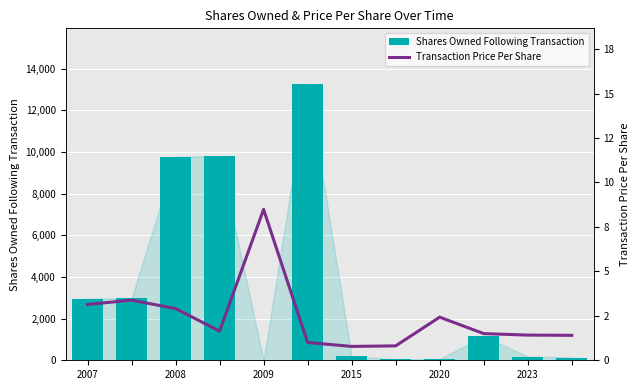

At 2009, list the series in order from smallest to largest.

Transaction Price Per Share, Shares Owned Following Transaction